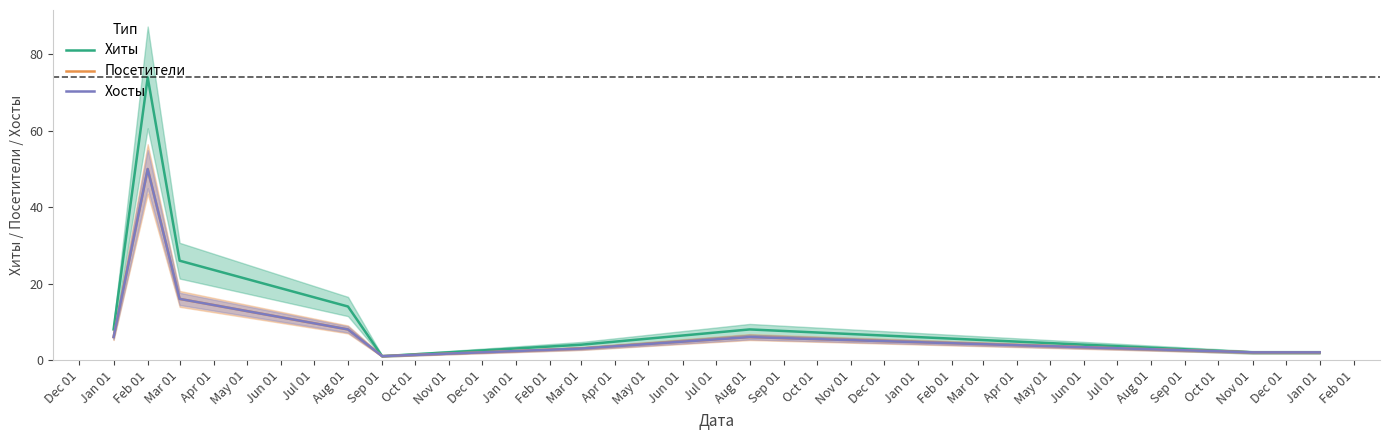

What is the sum of the Посетители values at Jan 01 and Mar 01?

5